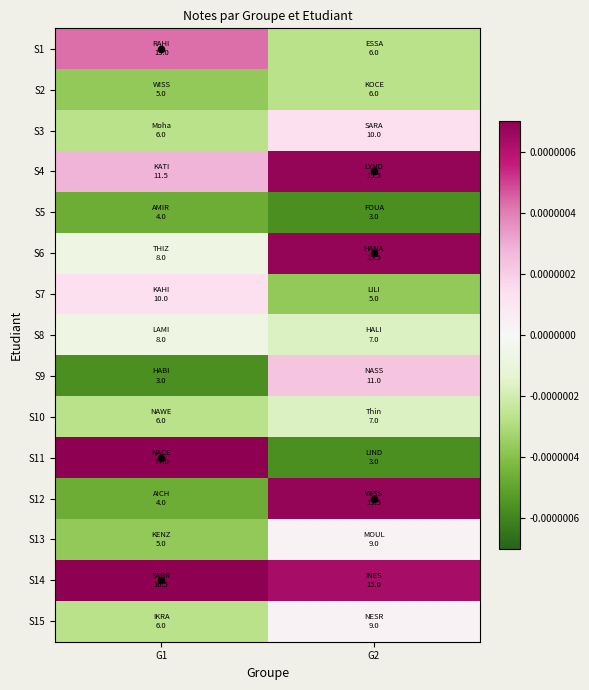

Between G1 and G2, which is larger?

G1